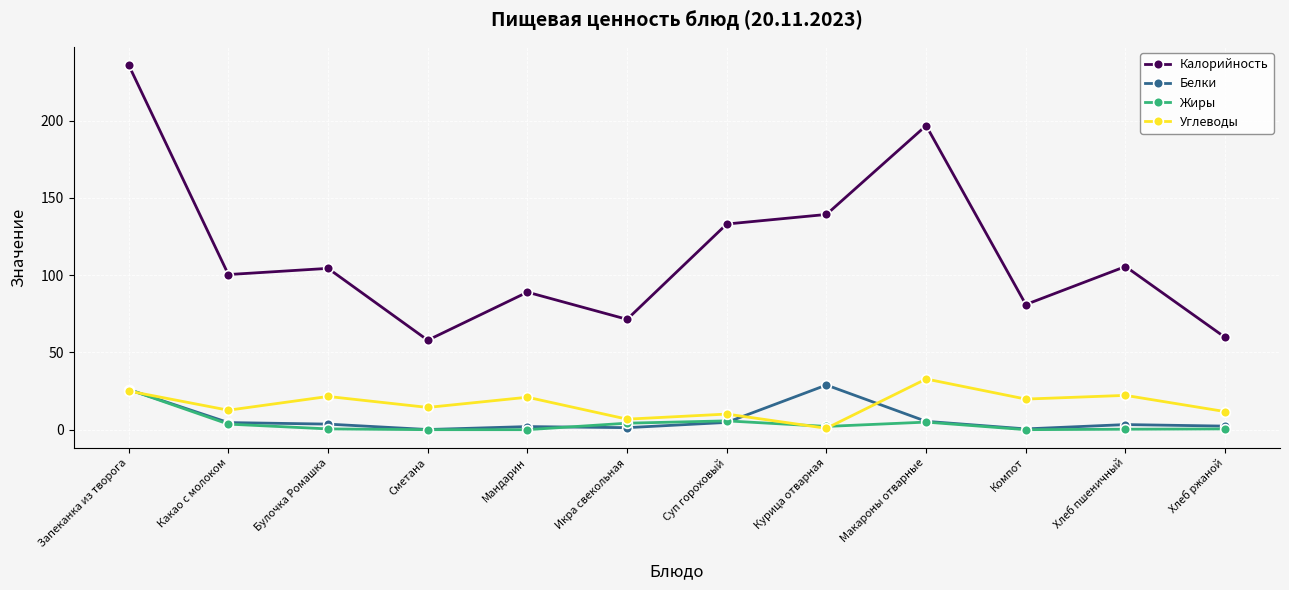

How many distinct data groups are displayed?

4